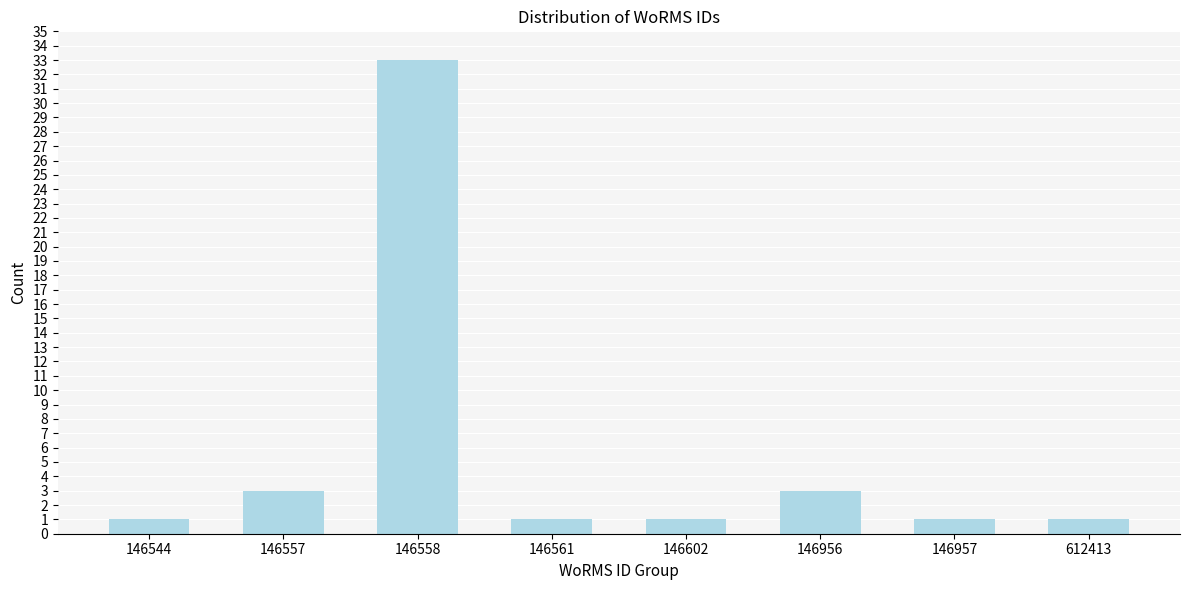

Reading left to right, what are all the values shown in this chart?

146544=1	146557=3	146558=33	146561=1	146602=1	146956=3	146957=1	612413=1